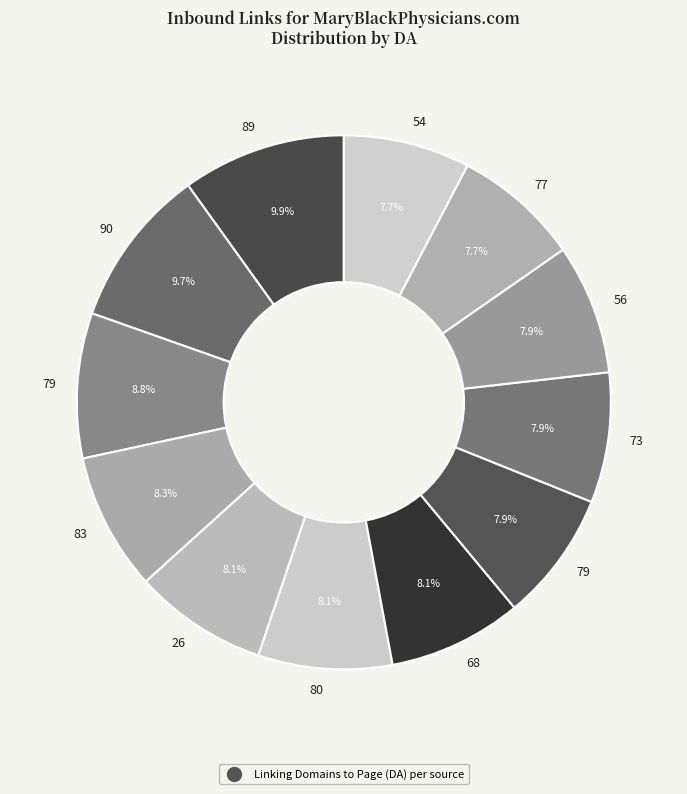

Which category has the smallest portion of the pie?

77